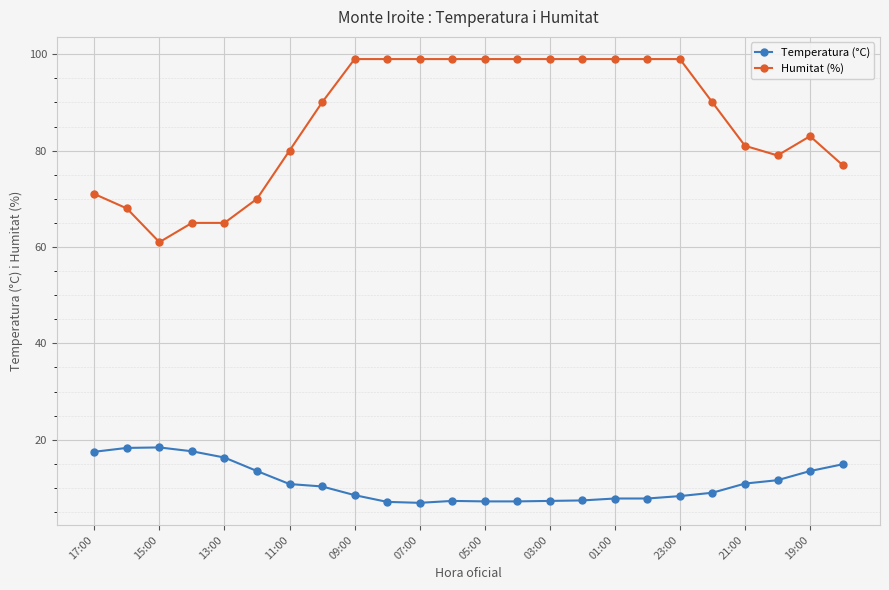

What is the highest value of the Temperatura (°C) series?

18.4